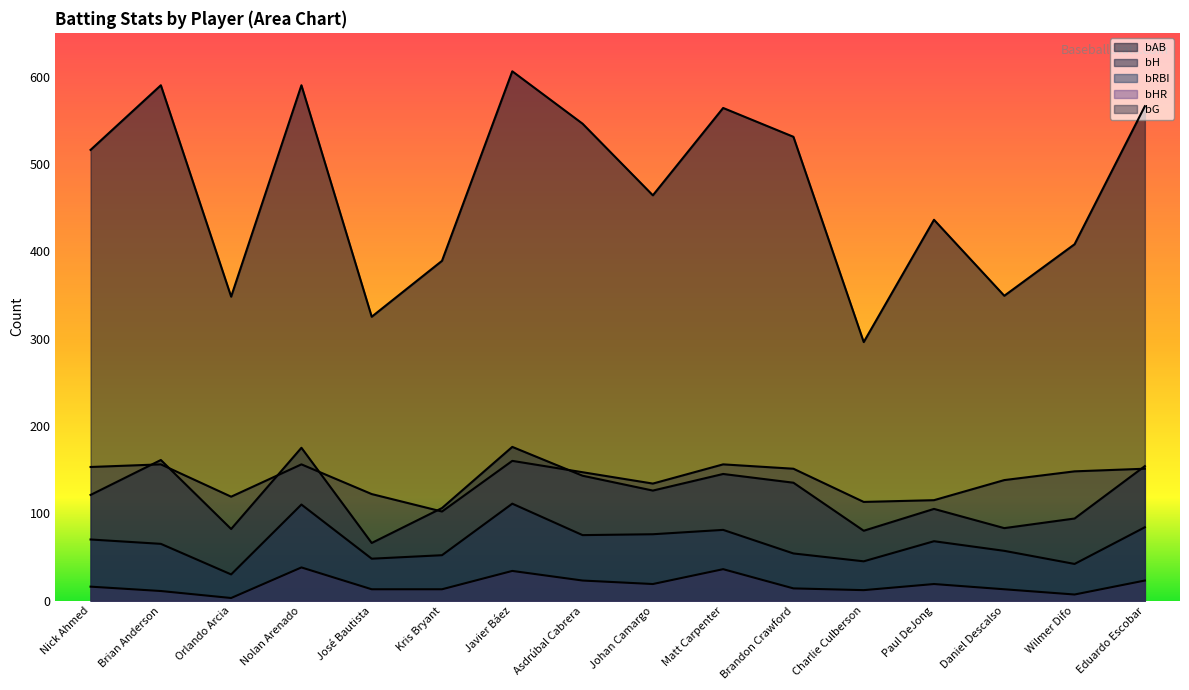

Where does the bG series first go above 148?

Nick Ahmed